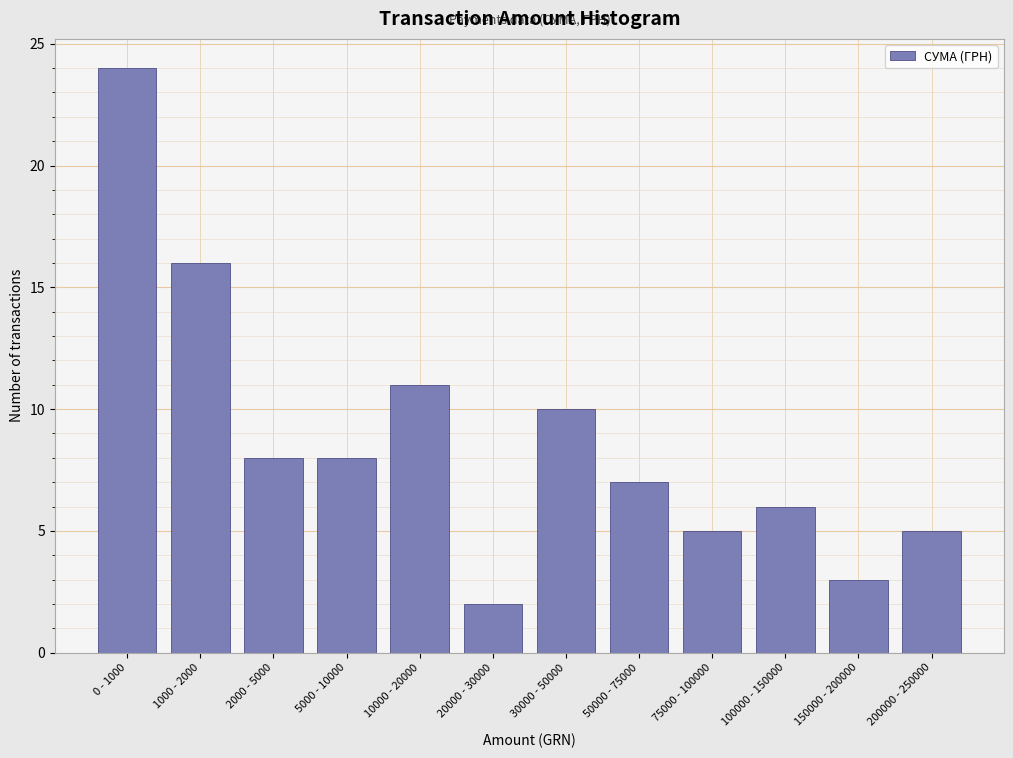

Reading right to left, list all the values displayed in this chart.

200000 - 250000=5	150000 - 200000=3	100000 - 150000=6	75000 - 100000=5	50000 - 75000=7	30000 - 50000=10	20000 - 30000=2	10000 - 20000=11	5000 - 10000=8	2000 - 5000=8	1000 - 2000=16	0 - 1000=24